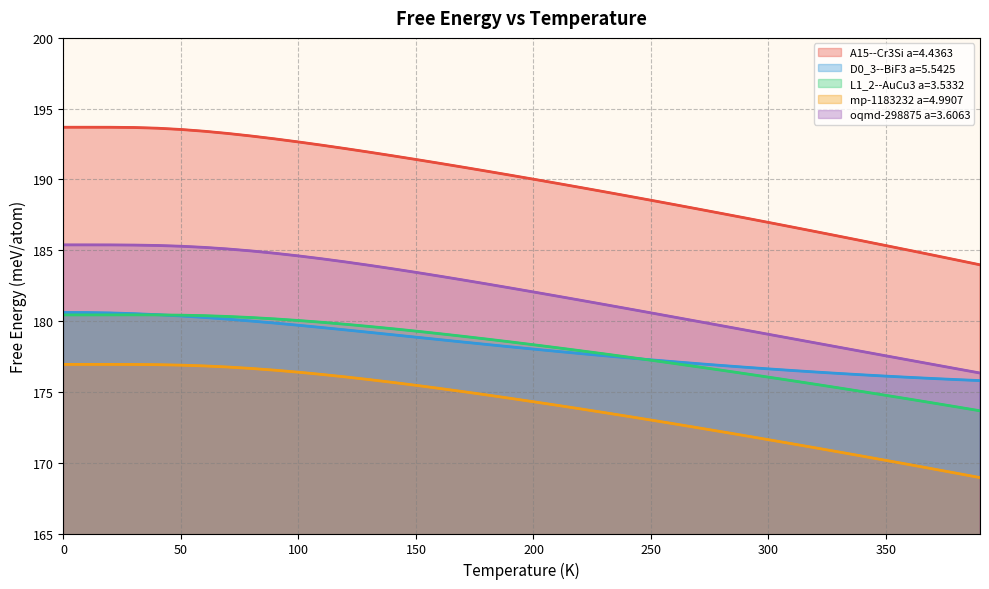

Which category has the highest value in the L1_2--AuCu3 a=3.5332 series?

30.0